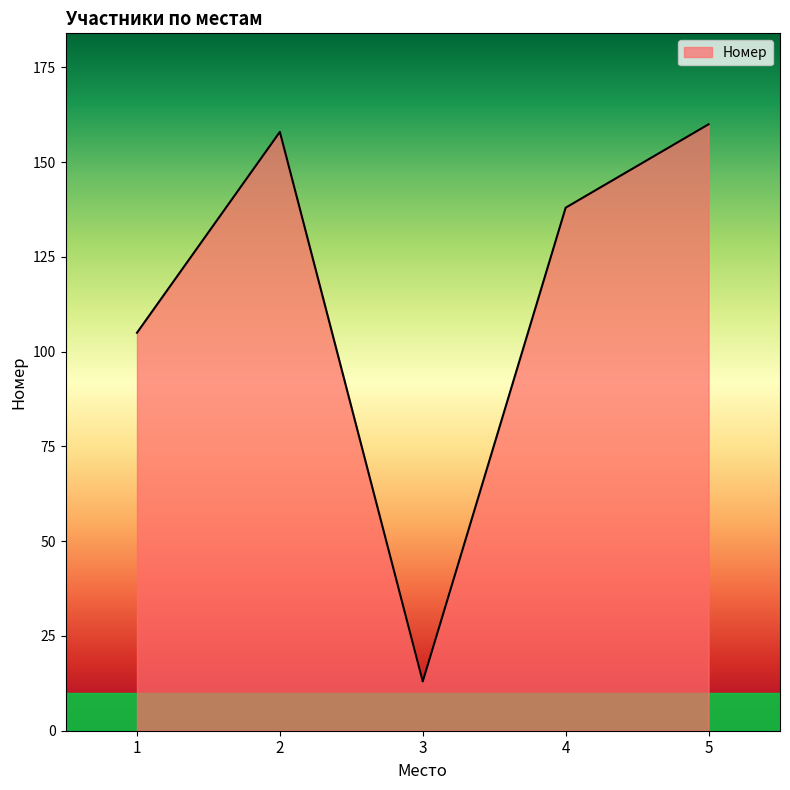

How many distinct data groups are displayed?

1